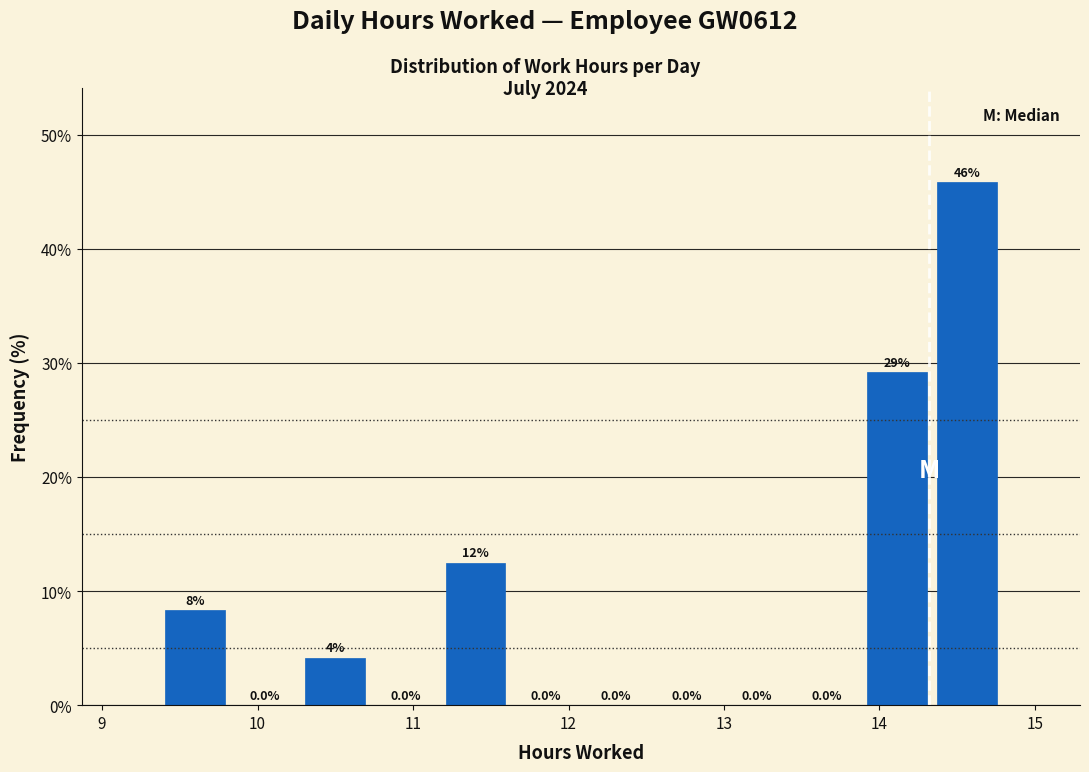

Which range on the x-axis has the tallest bar?

14.3 to 14.8